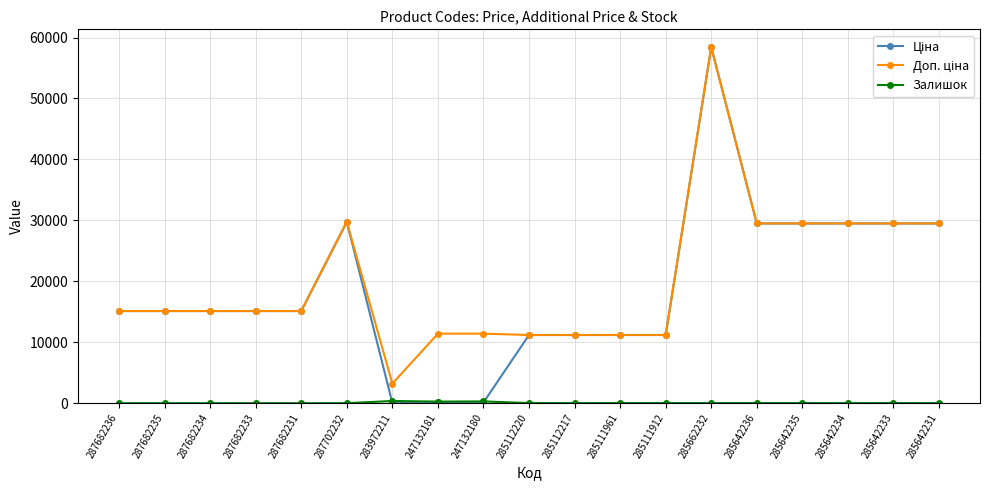

At which category is the sum across all series the highest?

285662232